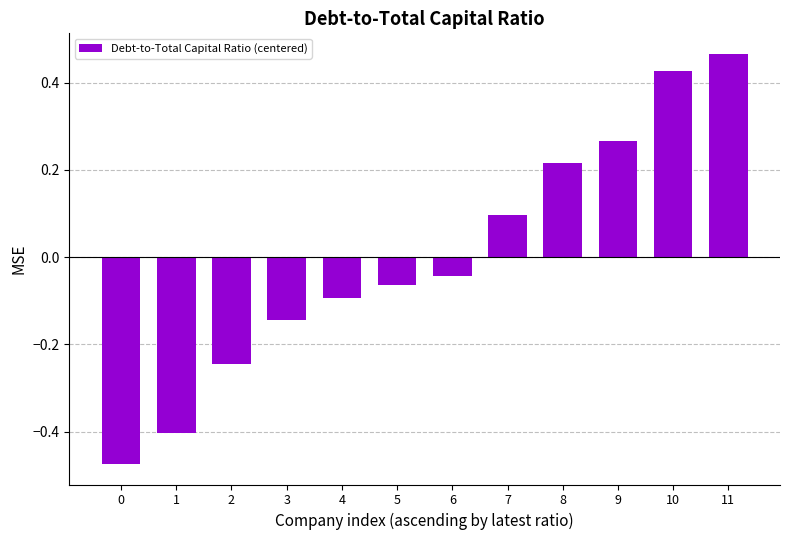

What is the difference between the second highest and second lowest values?

0.8